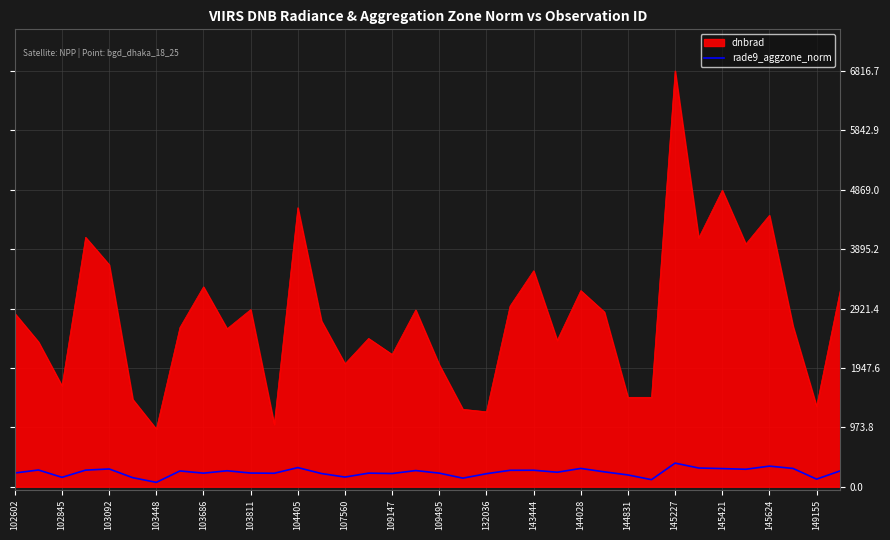

Which series has the largest range (max minus min)?

dnbrad